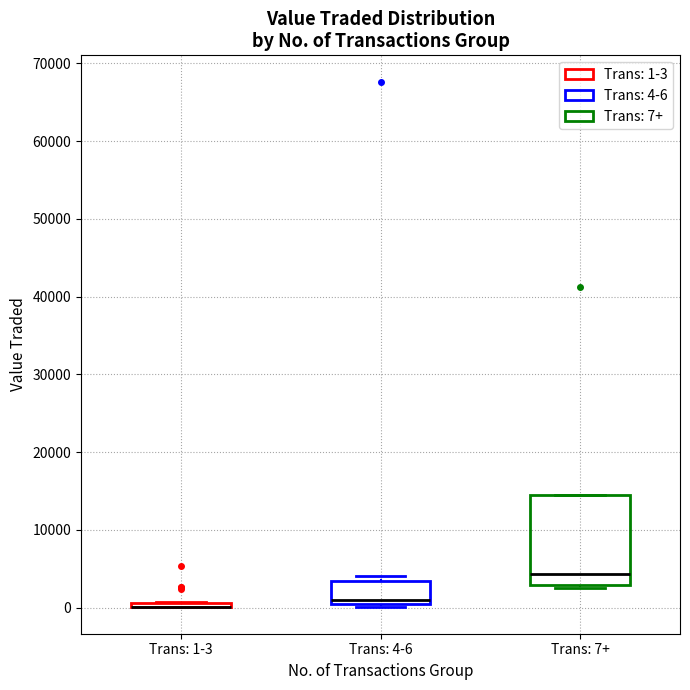

Which box is the tallest, from its lower edge to its upper edge?

Trans: 7+